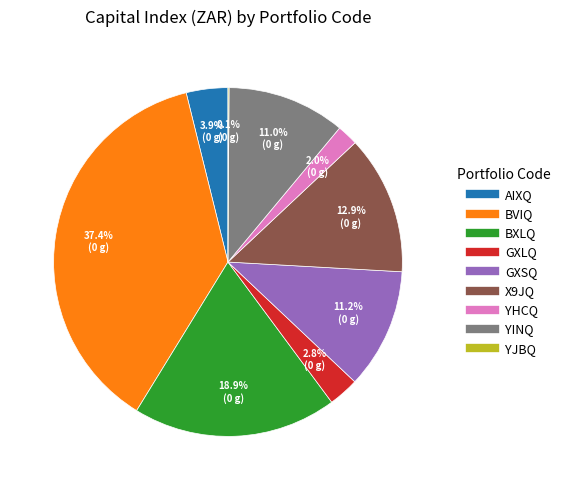

What percentage is NOT represented by GXLQ?

97.2%